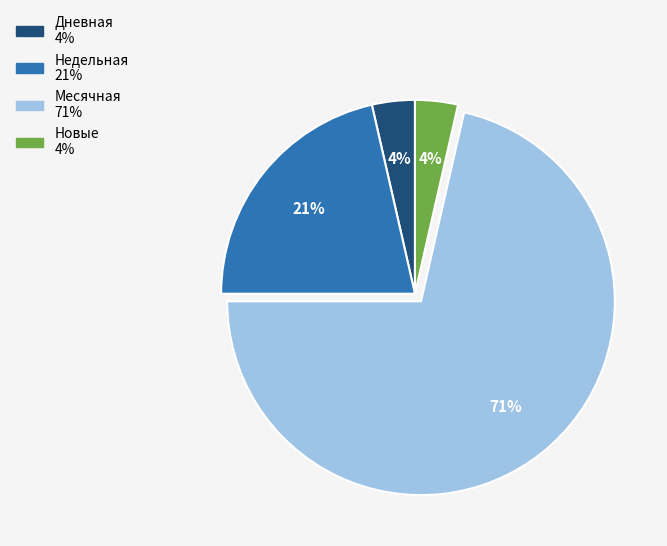

To the nearest percent, what is the average slice percentage?

25%